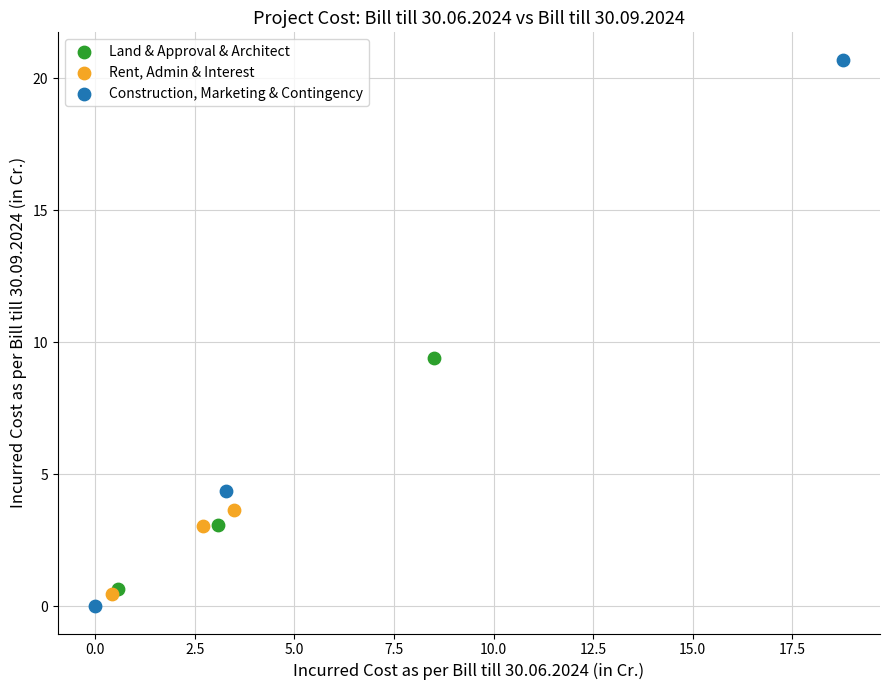

Which series contains the highest Y value?

Construction, Marketing & Contingency